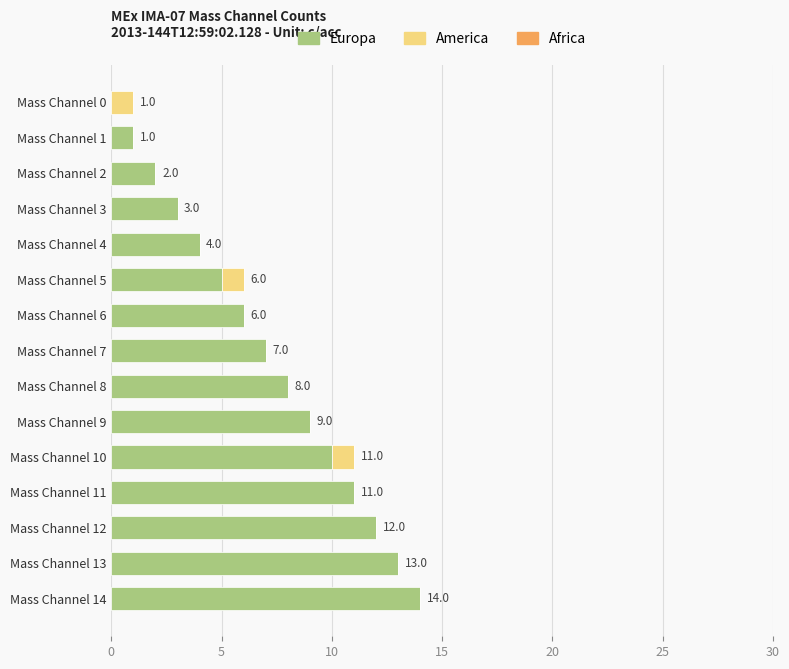

What is the average value of the Europa series?

7